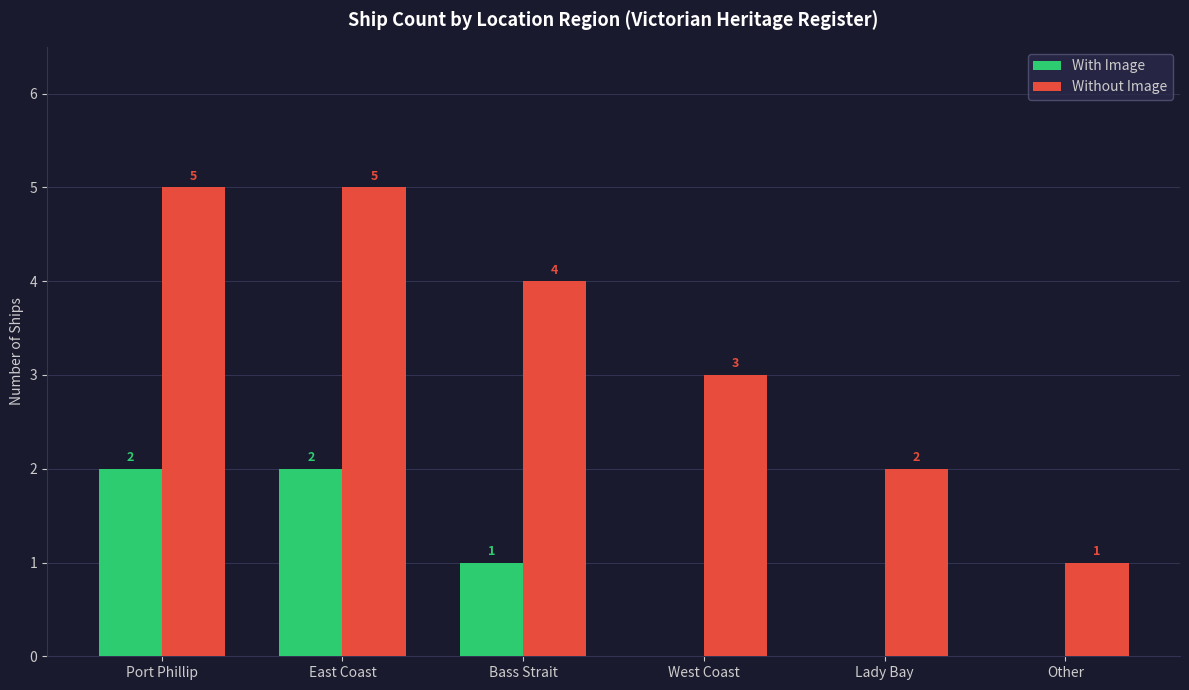

Between Lady Bay and Other, which series saw the biggest shift?

Without Image